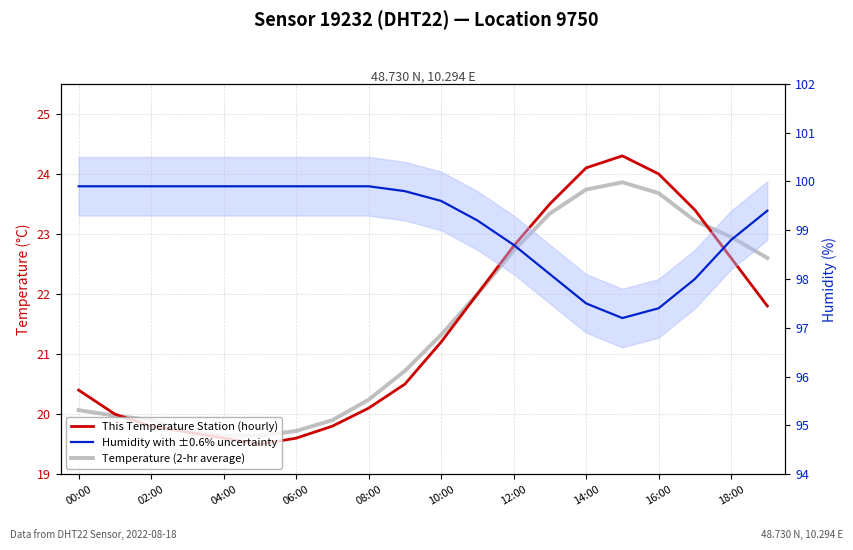

What is the difference between the highest and lowest values at 10:00?

78.4